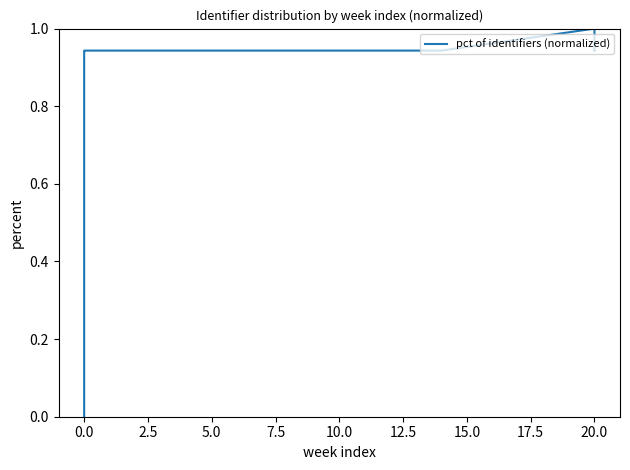

What is the difference between the maximum and minimum values?

1.0